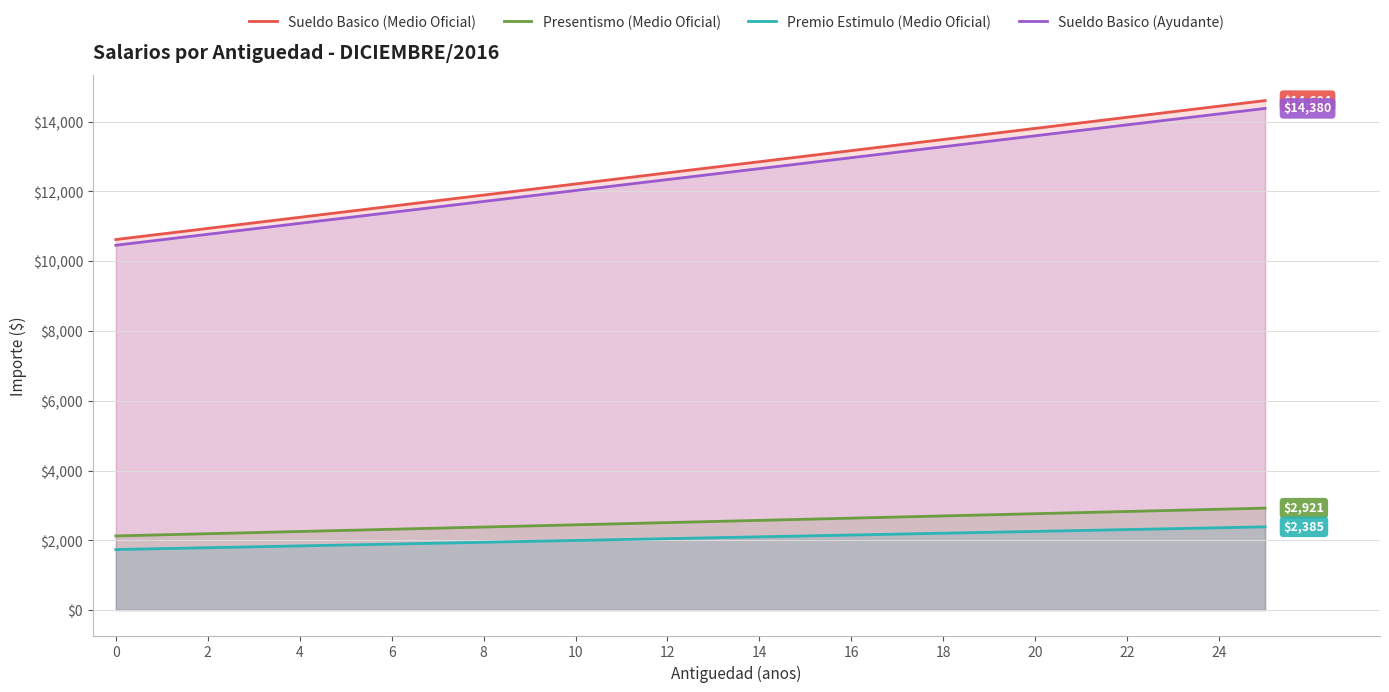

How many lines are shown in the chart?

4